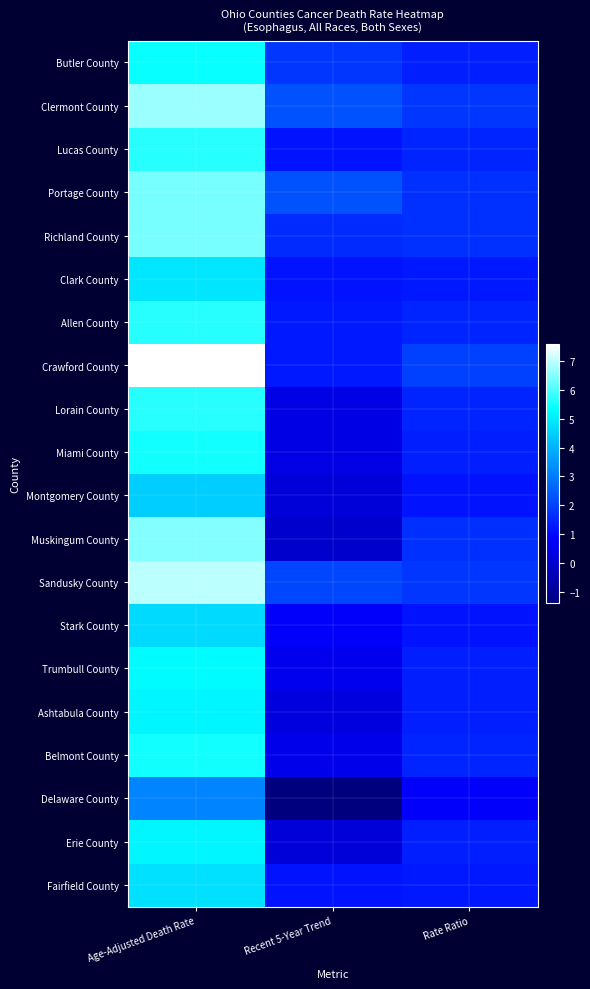

Reading left to right, what are all the values shown in this chart?

Butler County: Age-Adjusted Death Rate=5.4	Recent 5-Year Trend=1.8	Rate Ratio=1.4
Clermont County: Age-Adjusted Death Rate=6.7	Recent 5-Year Trend=2.3	Rate Ratio=1.8
Lucas County: Age-Adjusted Death Rate=5.7	Recent 5-Year Trend=1.2	Rate Ratio=1.5
Portage County: Age-Adjusted Death Rate=6.4	Recent 5-Year Trend=2.3	Rate Ratio=1.7
Richland County: Age-Adjusted Death Rate=6.4	Recent 5-Year Trend=1.6	Rate Ratio=1.7
Clark County: Age-Adjusted Death Rate=4.9	Recent 5-Year Trend=1.2	Rate Ratio=1.3
Allen County: Age-Adjusted Death Rate=5.7	Recent 5-Year Trend=1.3	Rate Ratio=1.5
Crawford County: Age-Adjusted Death Rate=7.6	Recent 5-Year Trend=1.3	Rate Ratio=2.0
Lorain County: Age-Adjusted Death Rate=5.7	Recent 5-Year Trend=0.4	Rate Ratio=1.5
Miami County: Age-Adjusted Death Rate=5.5	Recent 5-Year Trend=0.4	Rate Ratio=1.4
Montgomery County: Age-Adjusted Death Rate=4.5	Recent 5-Year Trend=0.2	Rate Ratio=1.2
Muskingum County: Age-Adjusted Death Rate=6.5	Recent 5-Year Trend=0.0	Rate Ratio=1.7
Sandusky County: Age-Adjusted Death Rate=7.0	Recent 5-Year Trend=2.1	Rate Ratio=1.8
Stark County: Age-Adjusted Death Rate=4.7	Recent 5-Year Trend=0.8	Rate Ratio=1.2
Trumbull County: Age-Adjusted Death Rate=5.3	Recent 5-Year Trend=0.6	Rate Ratio=1.4
Ashtabula County: Age-Adjusted Death Rate=5.2	Recent 5-Year Trend=0.3	Rate Ratio=1.4
Belmont County: Age-Adjusted Death Rate=5.5	Recent 5-Year Trend=0.5	Rate Ratio=1.5
Delaware County: Age-Adjusted Death Rate=3.2	Recent 5-Year Trend=-1.4	Rate Ratio=0.8
Erie County: Age-Adjusted Death Rate=5.2	Recent 5-Year Trend=0.2	Rate Ratio=1.4
Fairfield County: Age-Adjusted Death Rate=4.8	Recent 5-Year Trend=1.2	Rate Ratio=1.3